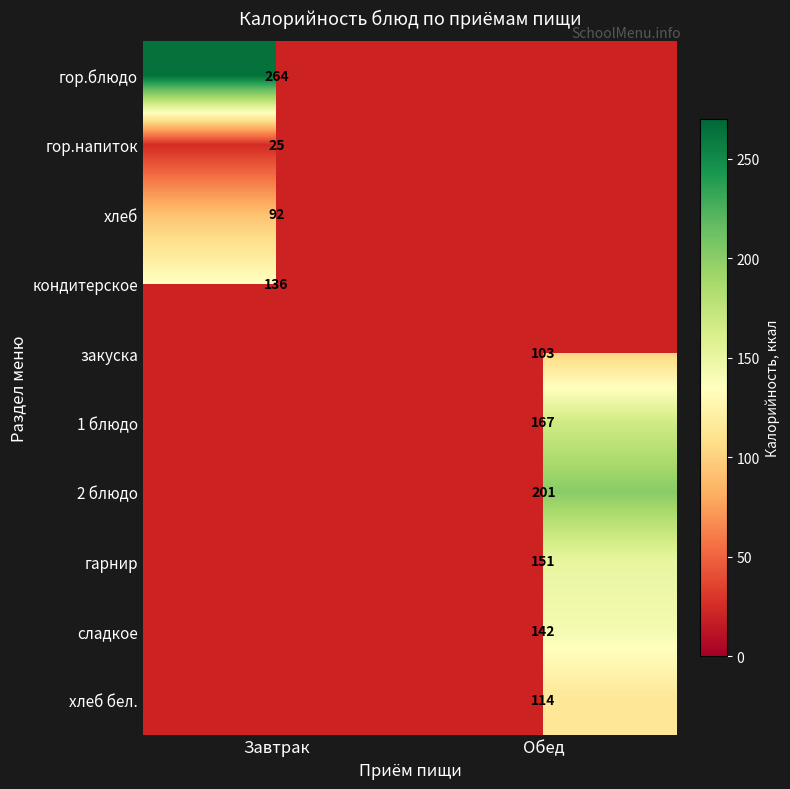

The хлеб series shows 54 at Завтрак. True or false?

False